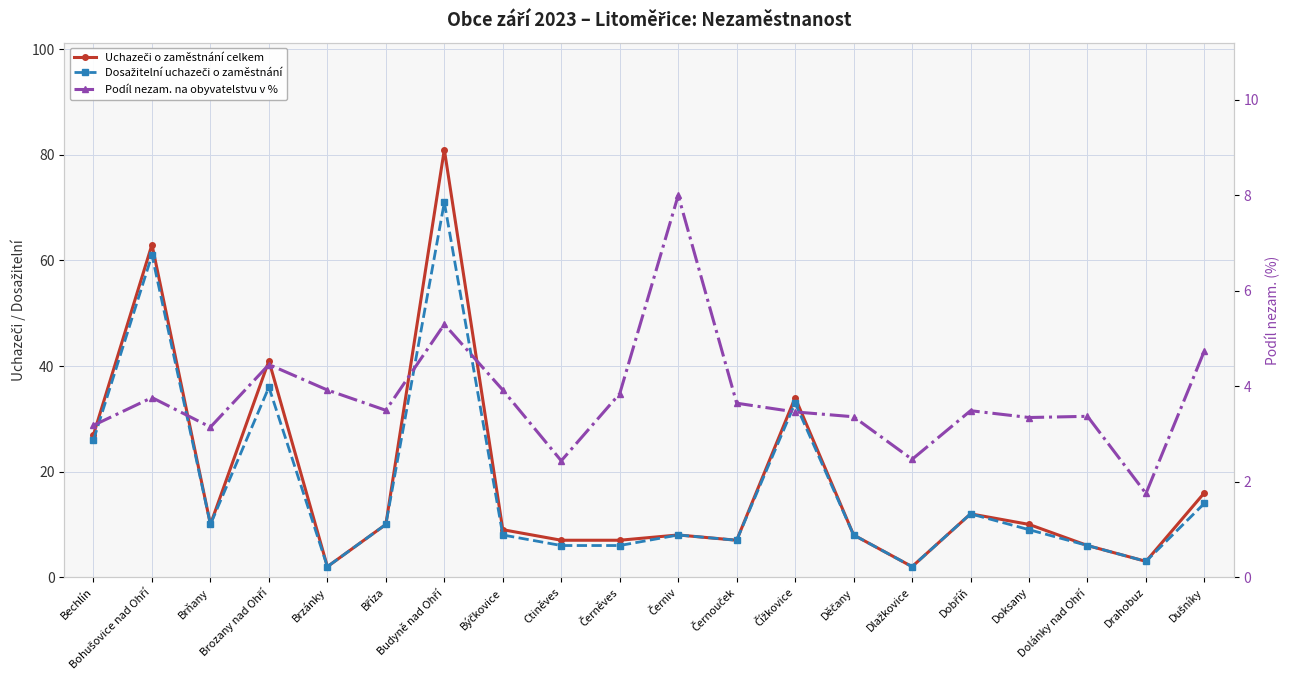

What is the difference between the maximum and minimum values in the Uchazeči o zaměstnání celkem series?

79.0